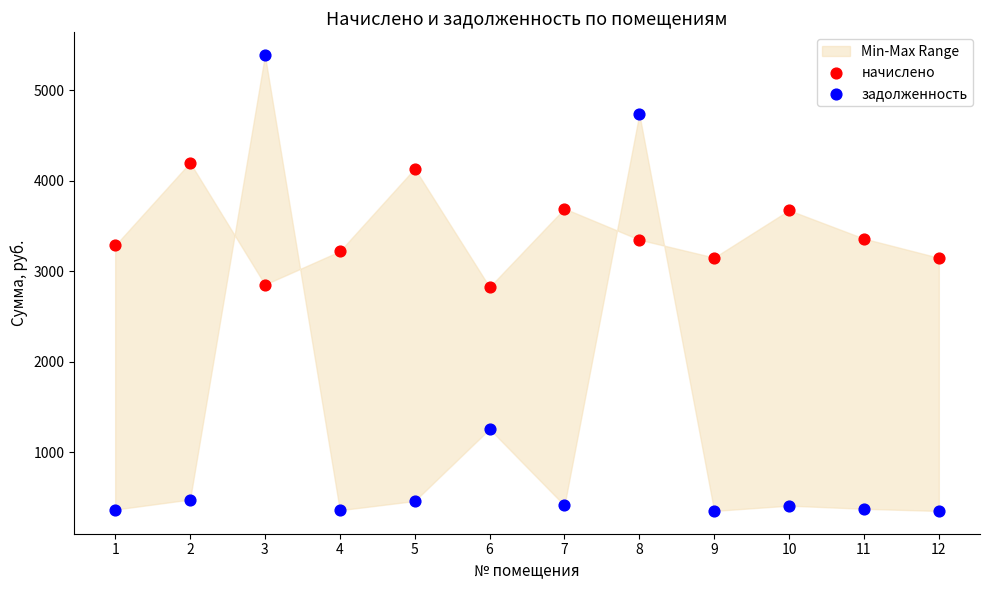

Which series contains the lowest Y value?

задолженность